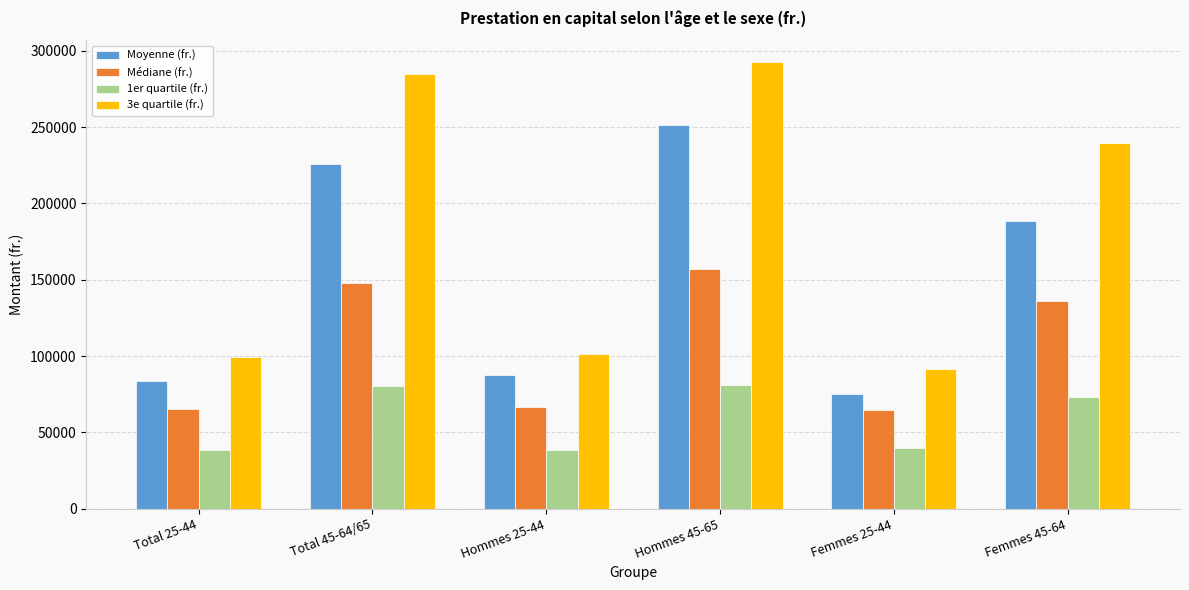

How many groups of bars are there?

6